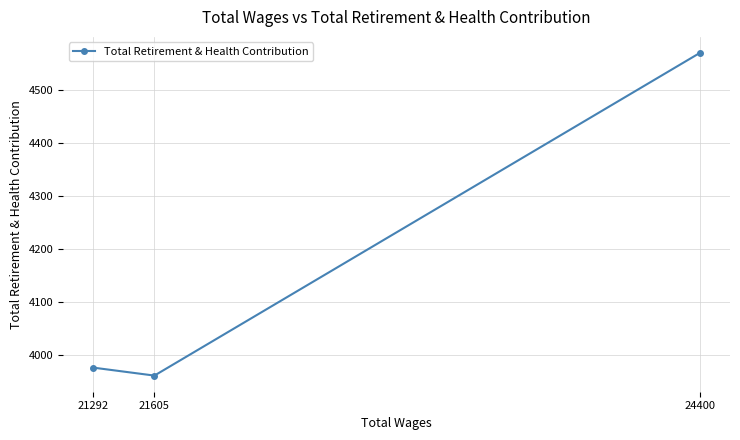

List the labels in order of value, smallest first.

21605, 21292, 24400